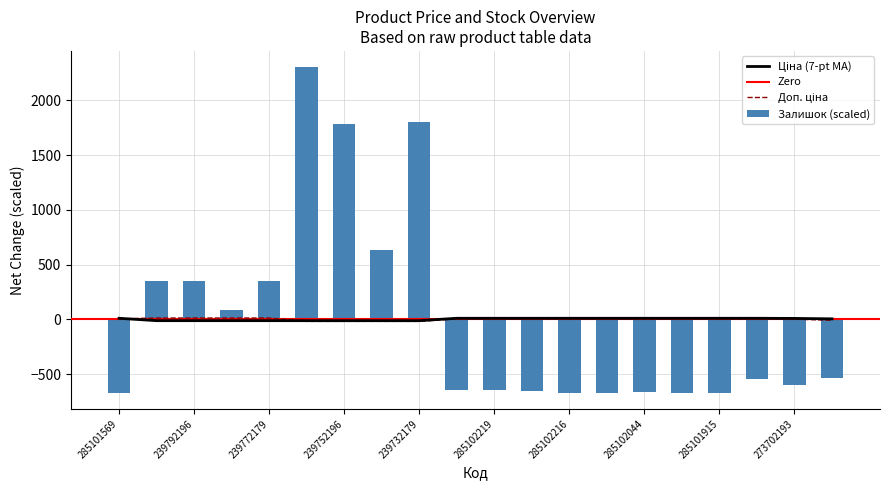

Reading right to left, extract all data points from this chart.

Ціна: 239682195=3.8	273702193=7.8	285101913=9.1	285101915=9.1	285101916=9.1	285102044=9.1	285102120=9.1	285102216=9.1	285102218=9.1	285102219=9.1	285102221=9.1	239732179=-12.9	239732195=-12.9	239752196=-12.9	239752197=-12.9	239772179=-12.8	239772195=-12.8	239792196=-12.8	239792197=-12.8	285101569=9.1
Доп. ціна: 239682195=-8.9	273702193=0.7	285101913=3.8	285101915=3.8	285101916=3.8	285102044=3.8	285102120=3.8	285102216=3.8	285102218=3.8	285102219=3.8	285102221=3.8	239732179=-19.1	239732195=-19.1	239752196=-19.1	239752197=-19.1	239772179=11.6	239772195=11.6	239792196=11.6	239792197=11.6	285101569=3.8
Залишок: 239682195=-536.5	273702193=-603.3	285101913=-547.0	285101915=-670.1	285101916=-670.1	285102044=-666.6	285102120=-670.1	285102216=-670.1	285102218=-659.6	285102219=-645.5	285102221=-642.0	239732179=1799.4	239732195=631.4	239752196=1785.3	239752197=2302.4	239772179=350.0	239772195=86.2	239792196=350.0	239792197=346.5	285101569=-670.1